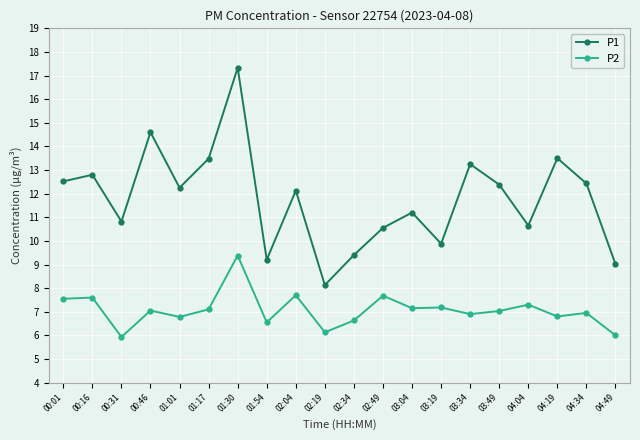

List the series in order of their peak value, highest first.

P1, P2